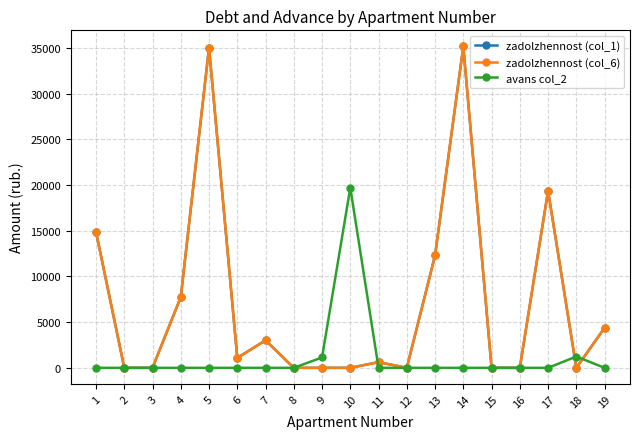

Reading left to right, transcribe all the data shown in this chart.

zadolzhennost (col_1): 14874.4	0.0	0.0	7740.6	35049.4	1081.2	3010.3	0.0	0.0	0.0	619.1	0.0	12300.2	35171.6	0.0	0.0	19372.1	0.0	4373.8
zadolzhennost (col_6): 14874.4	0.0	0.0	7740.6	35049.4	1081.2	3010.3	0.0	0.0	0.0	619.1	0.0	12300.2	35171.6	0.0	0.0	19372.1	0.0	4373.8
avans col_2: 0.0	0.0	0.0	0.0	0.0	0.0	0.0	0.0	1137.1	19707.4	0.0	0.0	0.0	0.0	0.0	0.0	0.0	1235.6	0.0